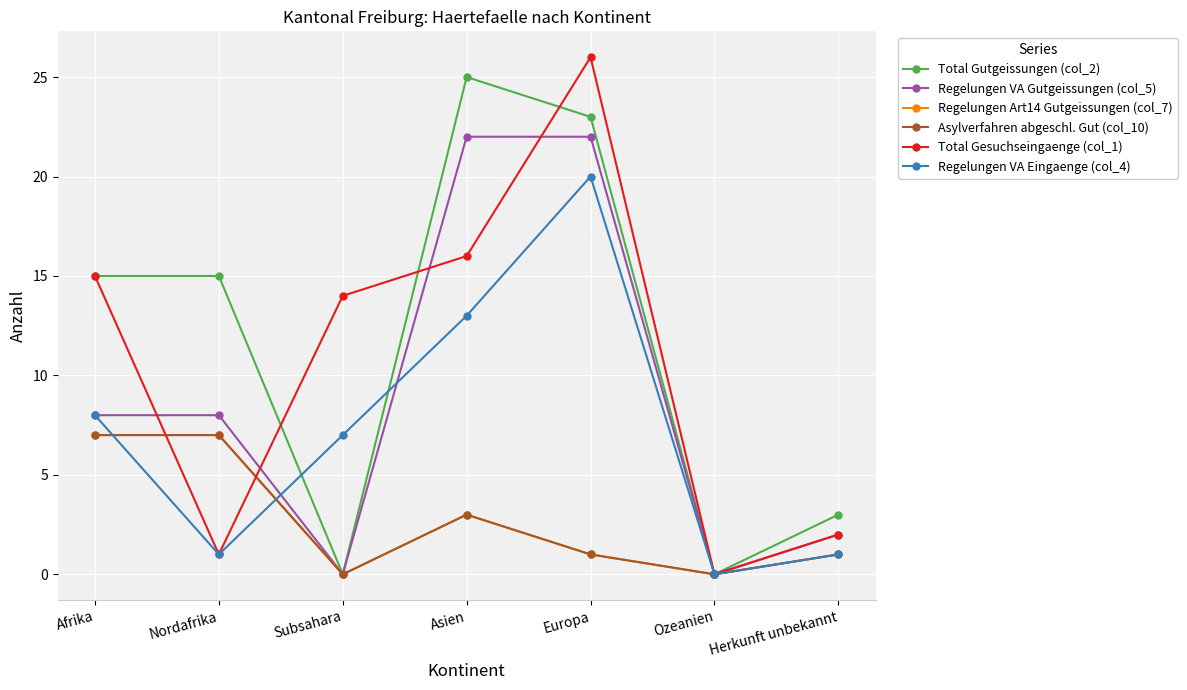

Does the chart have visible grid lines?

Yes